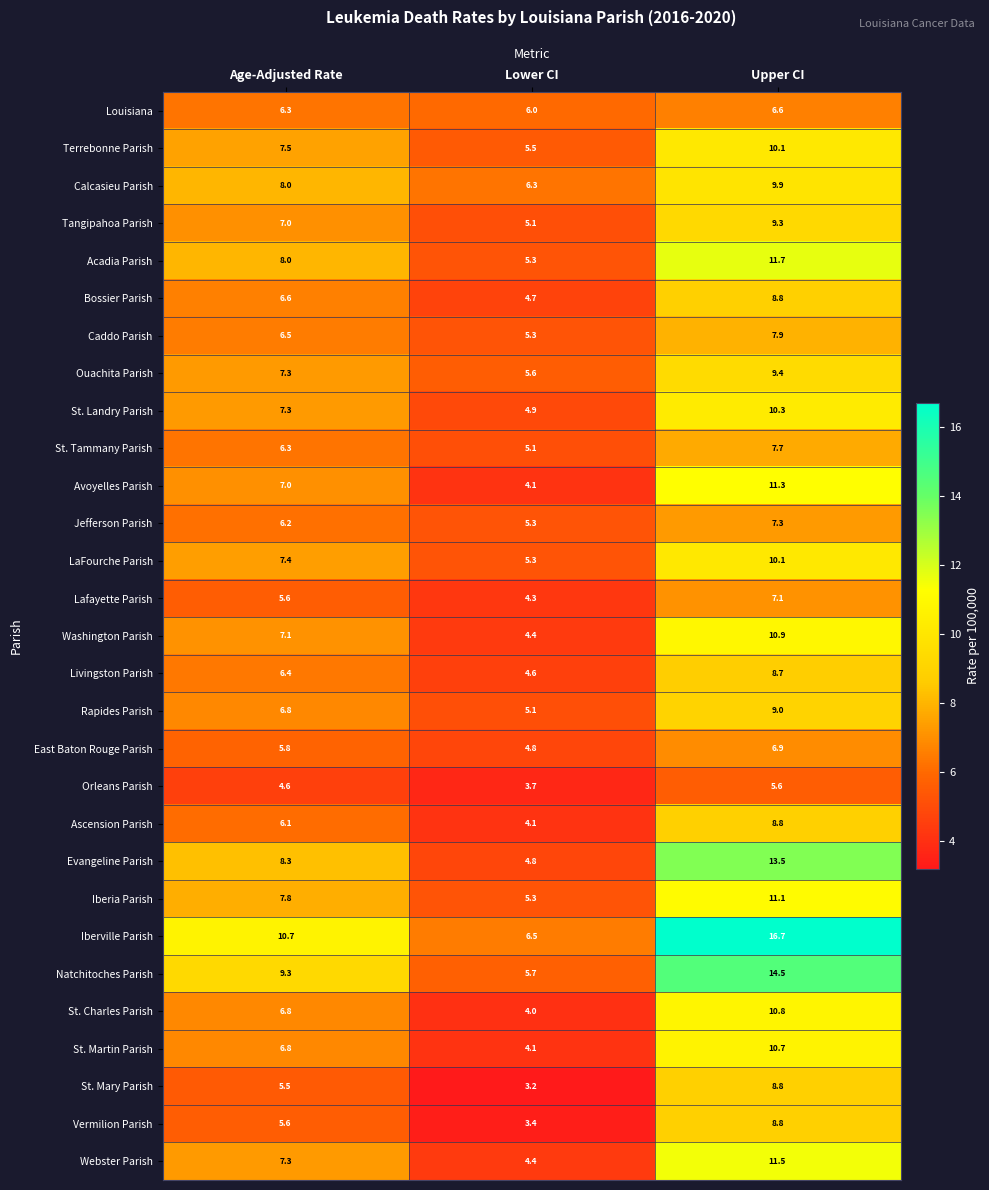

The Rapides Parish series shows 15.1 at Upper CI. True or false?

False